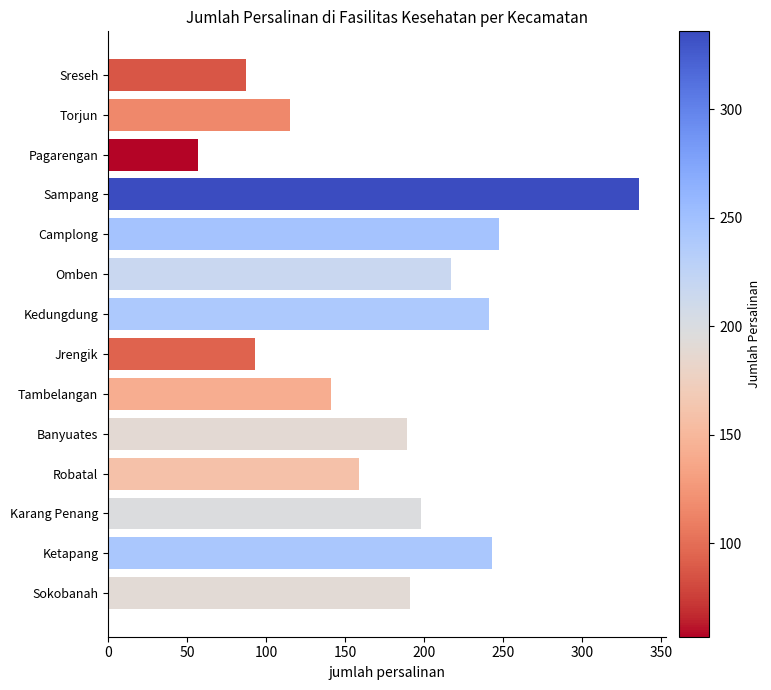

Are the bars grouped side by side (vs. stacked)?

No